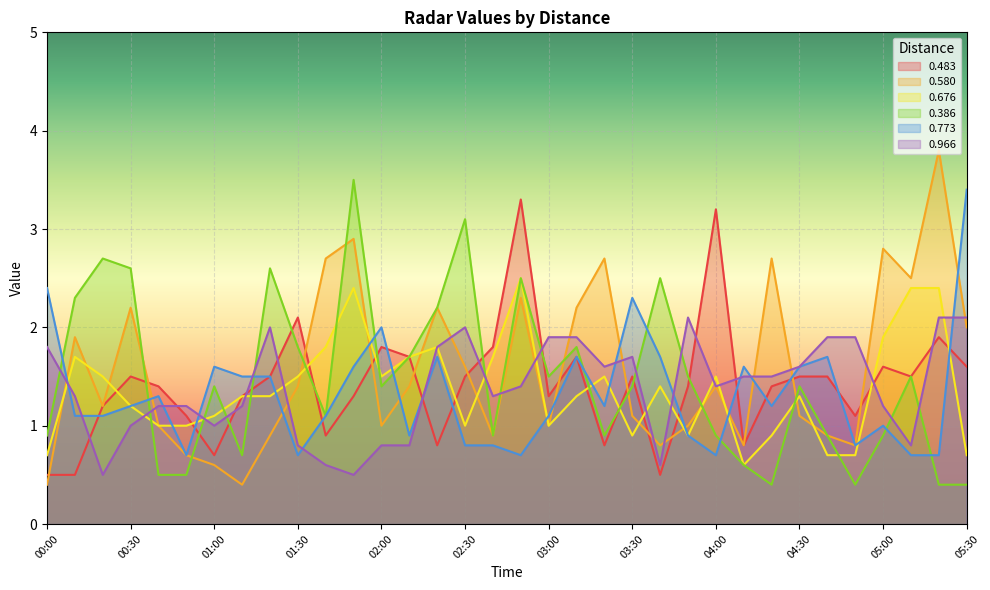

How many values in the 0.386 series are below 1?

14